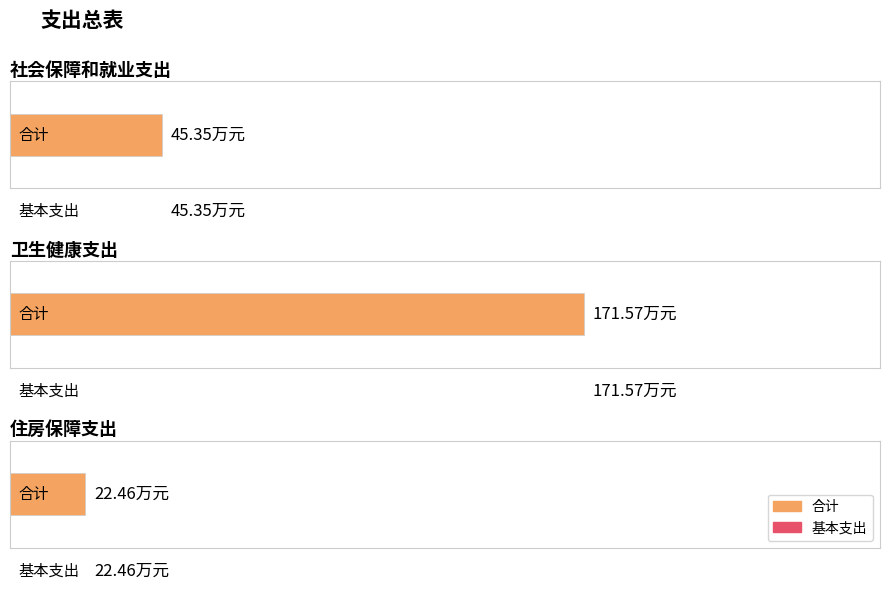

Which series has the largest total across all categories?

合计